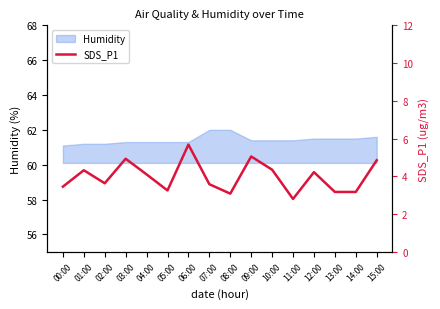

What is the value of the 15th point from the left?

3.2